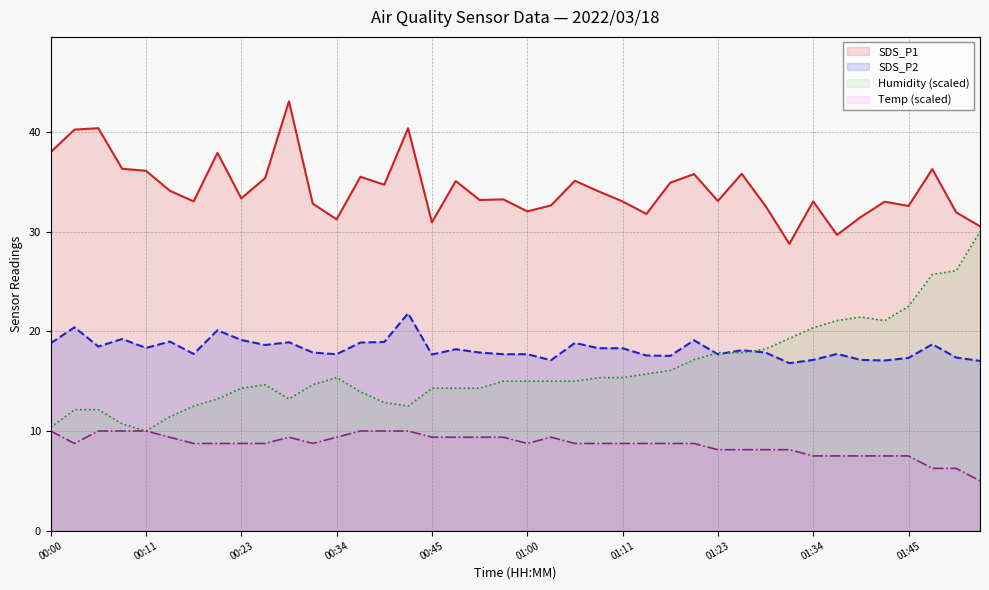

True or false: Temp and SDS_P1 cross at least once.

False